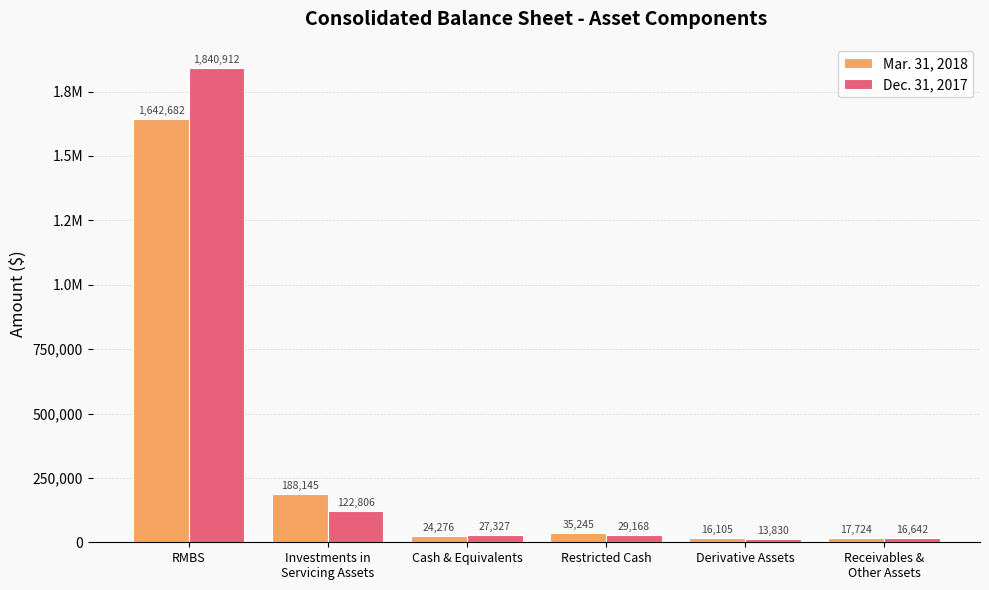

What are all the series names shown in the legend?

Mar. 31, 2018, Dec. 31, 2017